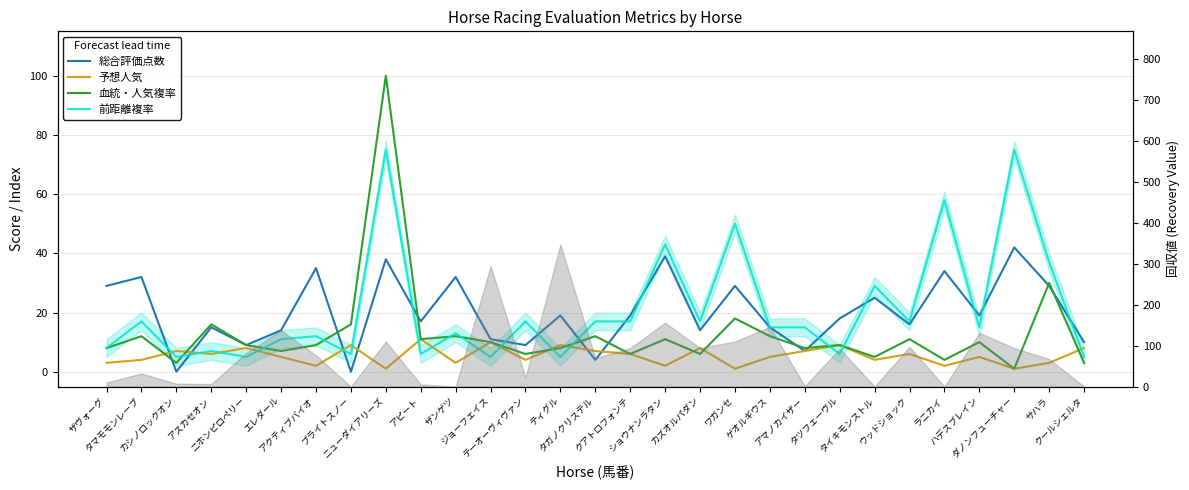

How many series are shown in this chart?

4